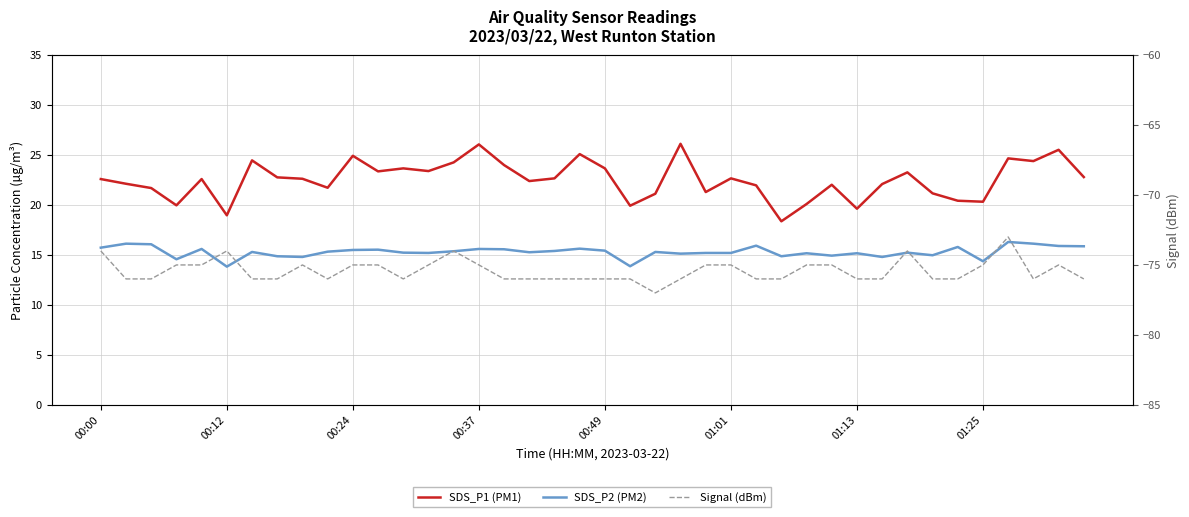

The value of Signal (dBm) at 17 is -76.0. True or false?

True